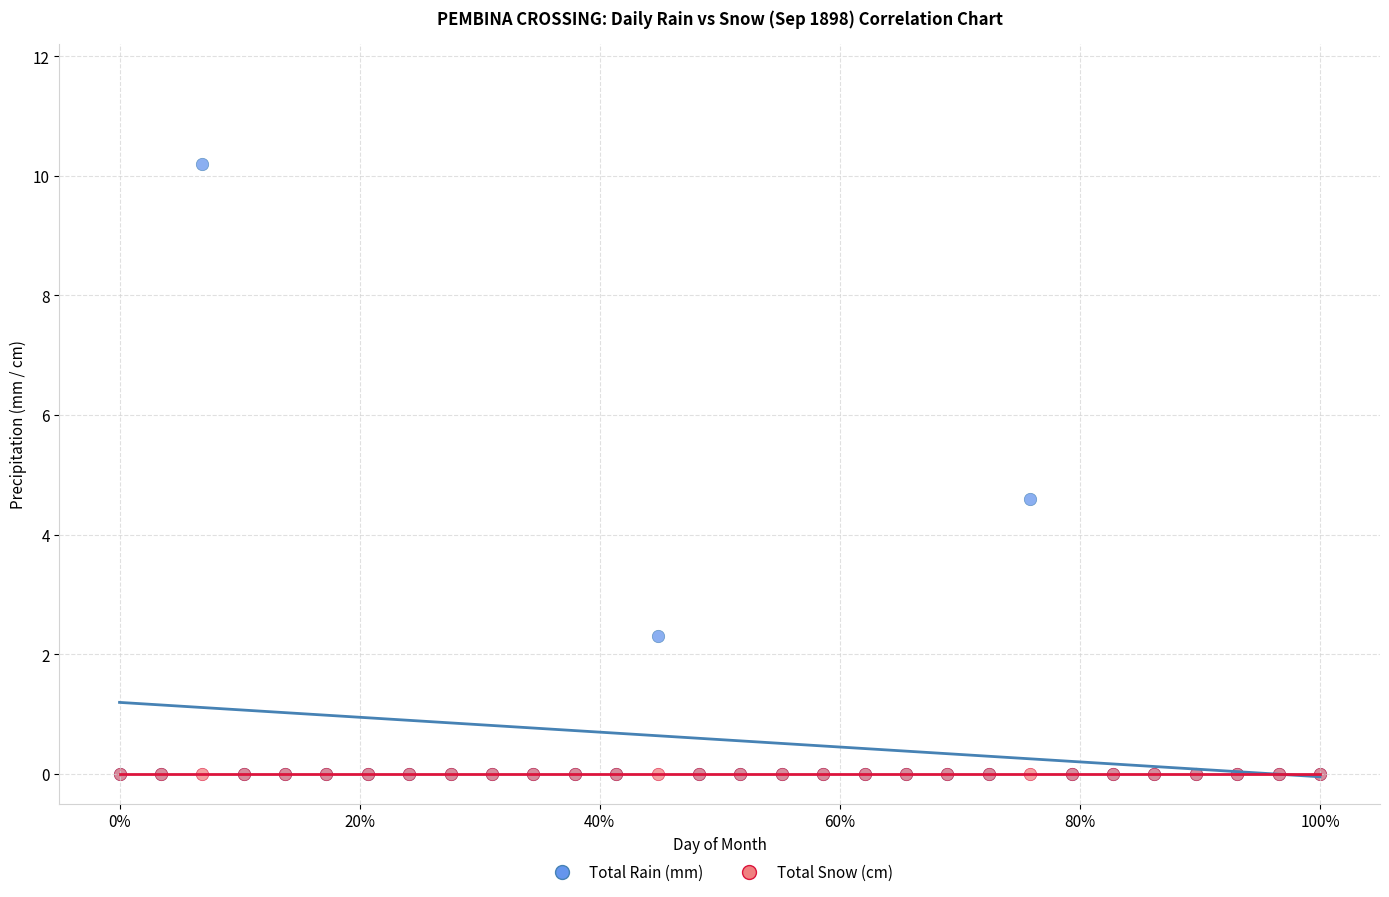

Across all series, what Y value is closest to 5?

4.6